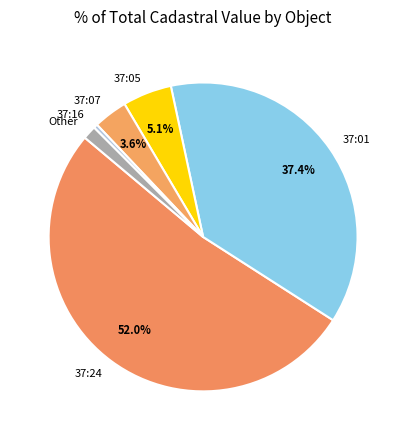

Is 37:24 the majority of the pie?

Yes